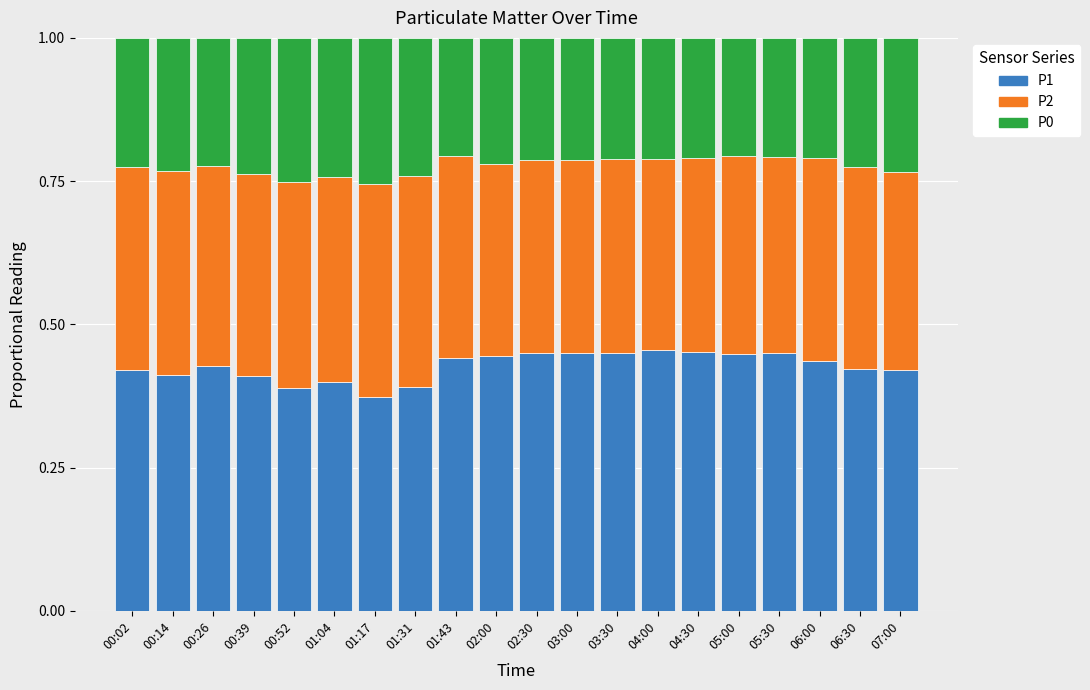

What is the total value across all series at 04:30?

1.0